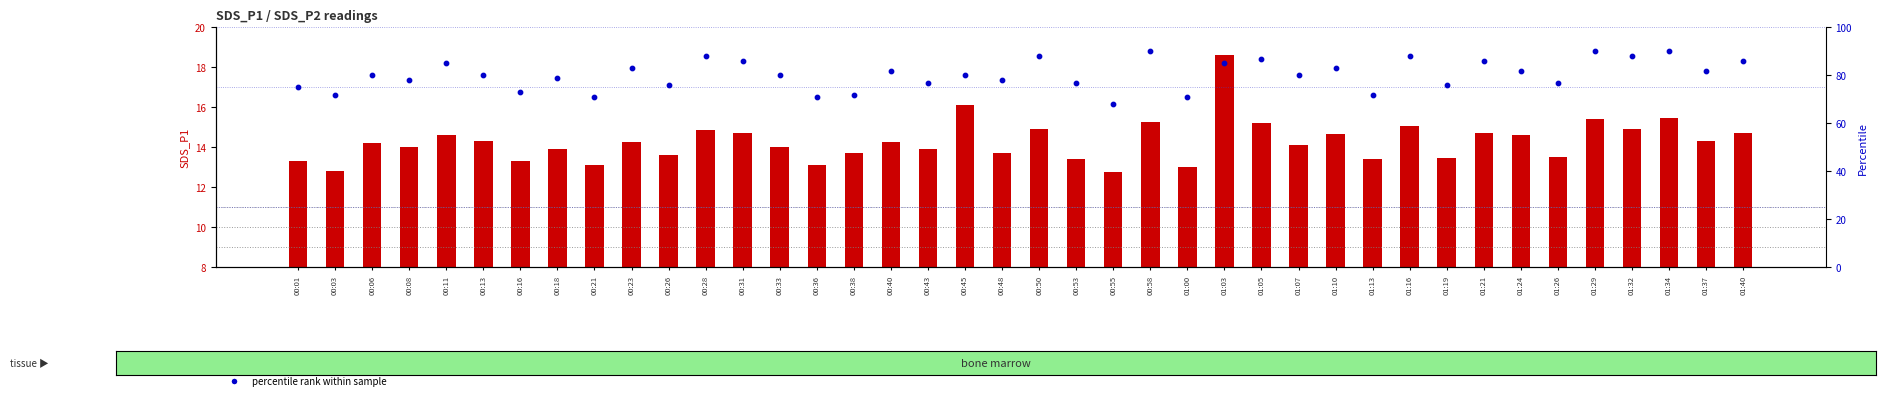

Which series reaches the minimum Y coordinate?

SDS_P1 (transformed count)